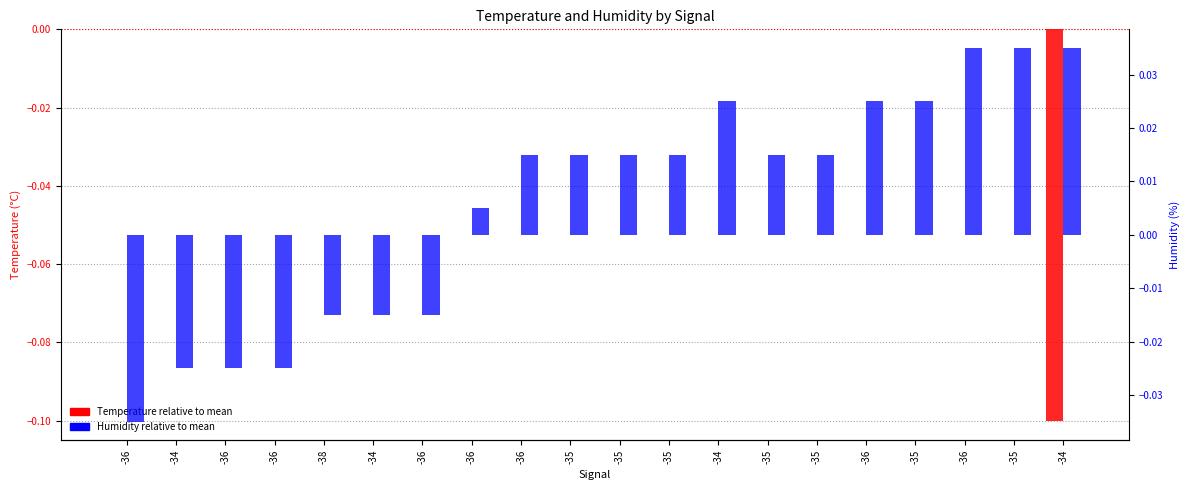

Reading left to right, what are all the values shown in this chart?

Temperature (relative): 0.0	0.0	0.0	0.0	0.0	0.0	0.0	0.0	0.0	0.0	0.0	0.0	0.0	0.0	0.0	0.0	0.0	0.0	0.0	-0.1
Humidity (relative): -0.0	-0.0	-0.0	-0.0	-0.0	-0.0	-0.0	0.0	0.0	0.0	0.0	0.0	0.0	0.0	0.0	0.0	0.0	0.0	0.0	0.0